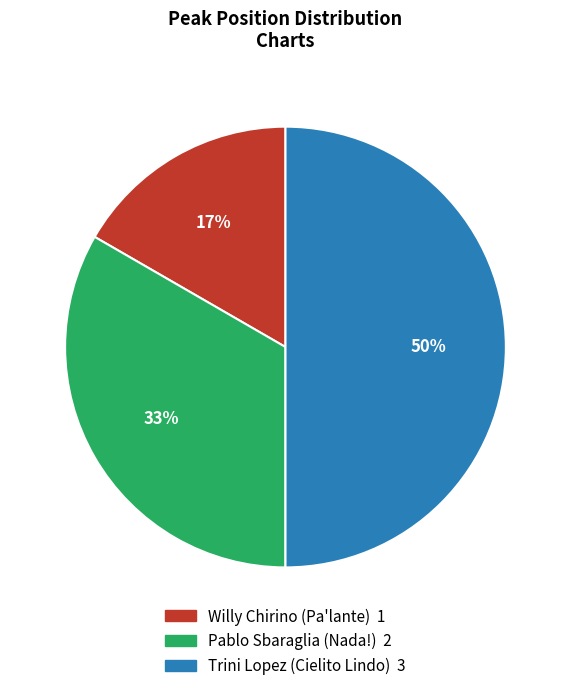

How many segments does this pie chart have?

3